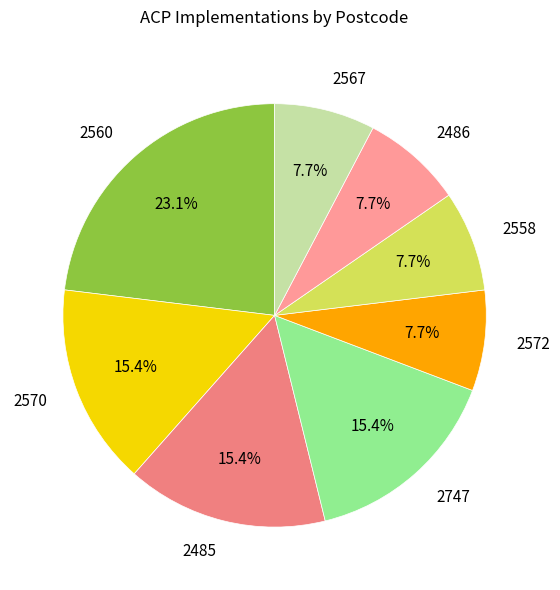

Between 2560 and 2747, which is larger?

2560